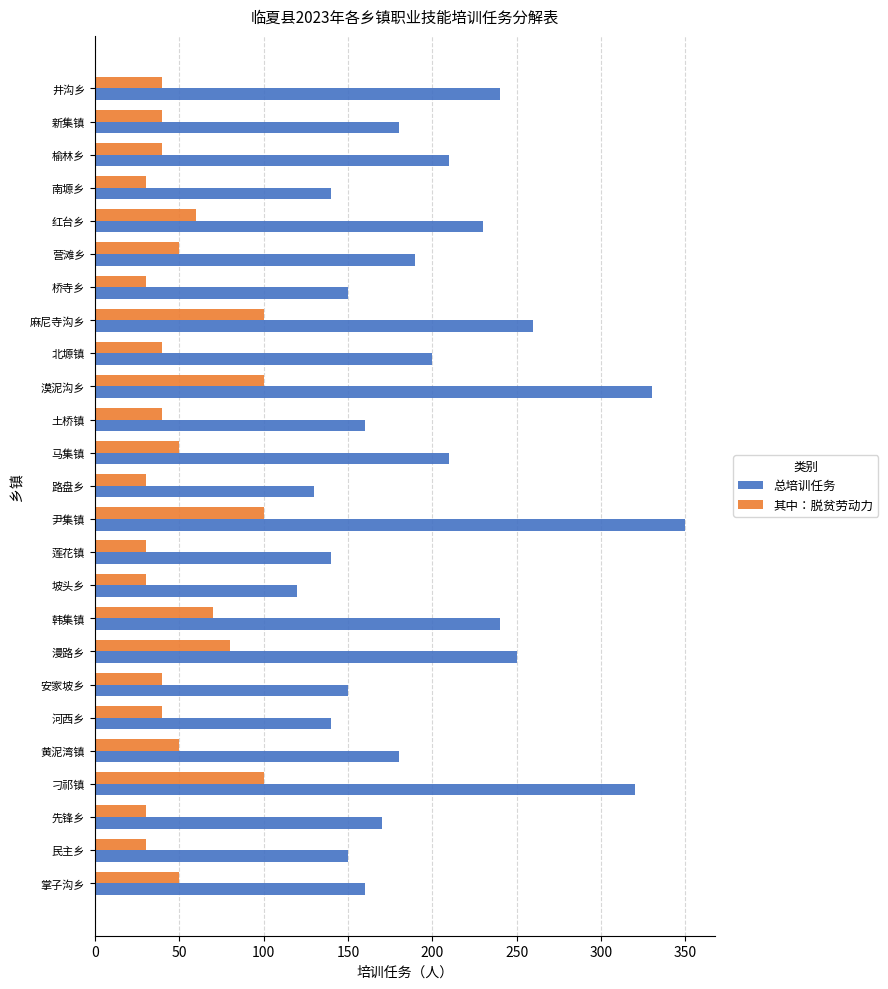

Rank the series by their average value, from highest to lowest.

总培训任务, 其中：脱贫劳动力